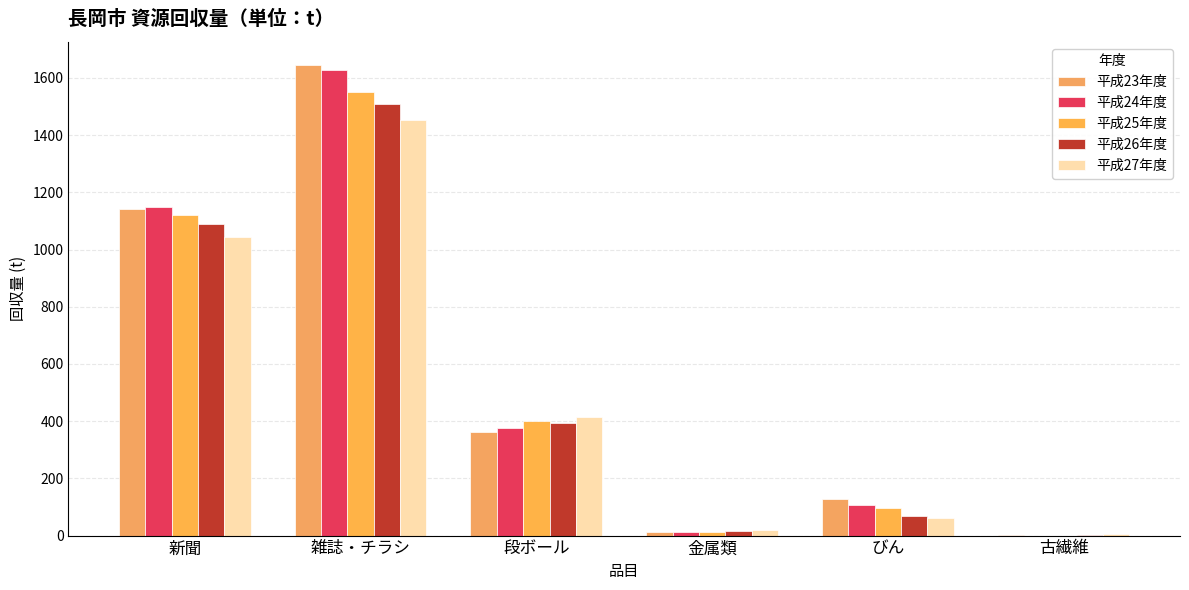

How many data points does each series have?

6